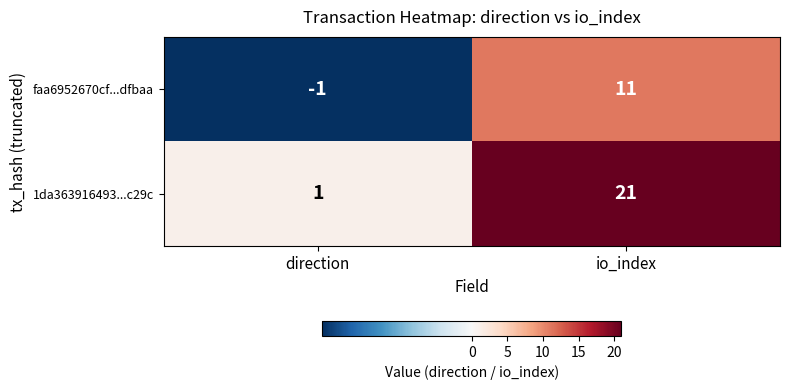

Which series changed the most between direction and io_index?

1da363916493...c29c